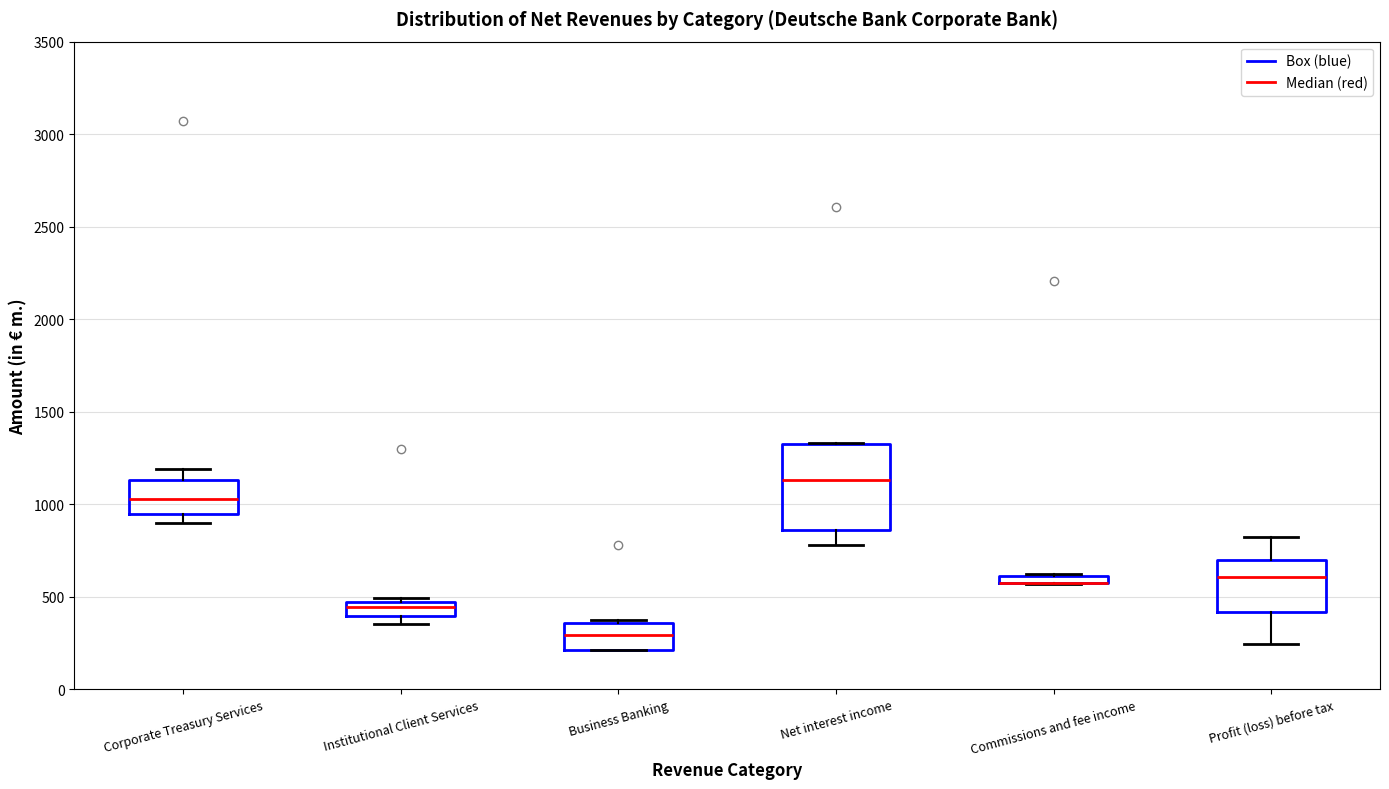

Which box is the tallest, from its lower edge to its upper edge?

Net interest income